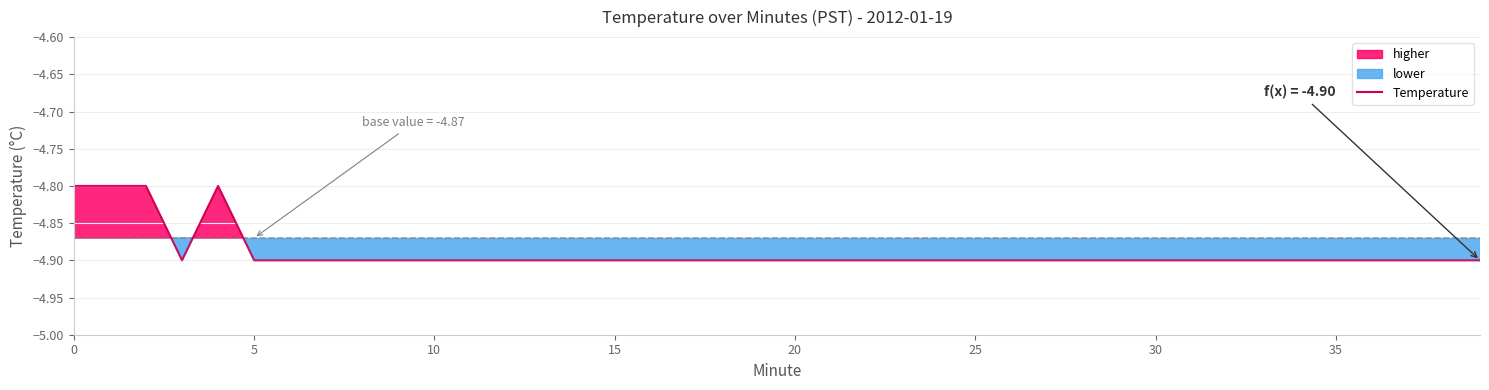

Which has a higher value, 36 or 18?

36